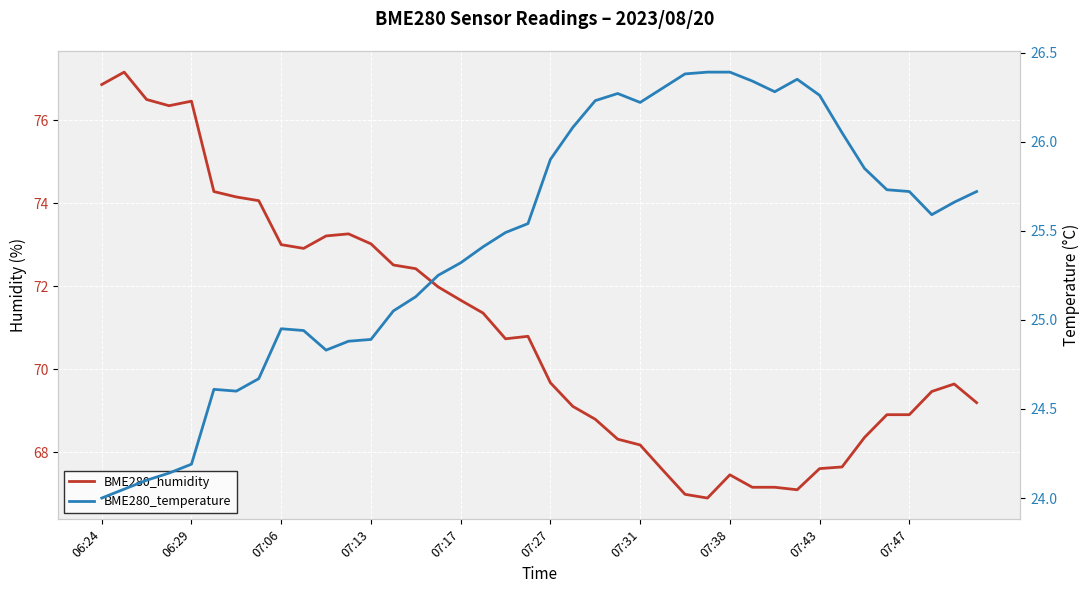

Which series has the widest spread of values?

BME280_humidity